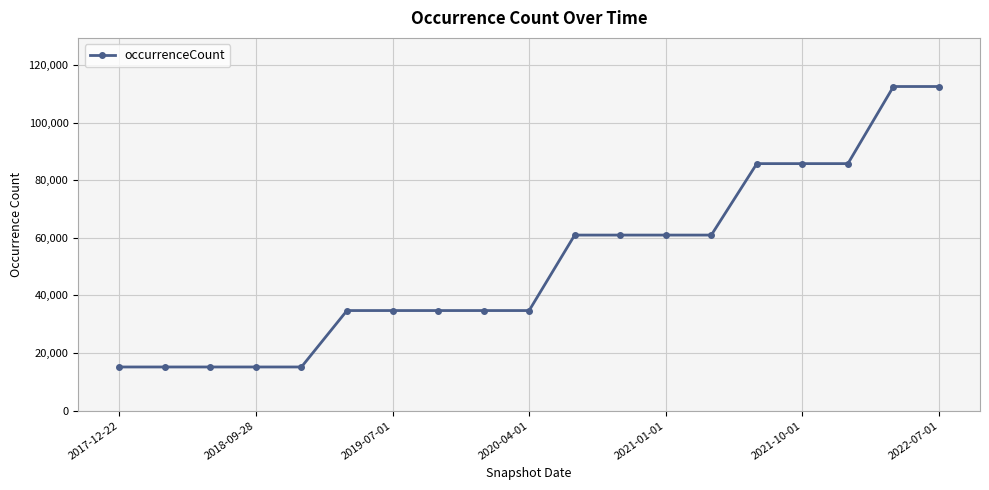

What is the minimum value shown in the chart?

15169